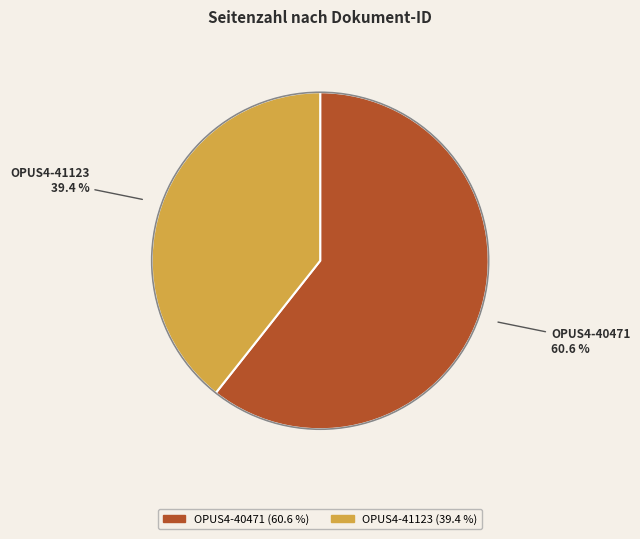

To the nearest percent, what percentage of the pie is OPUS4-41123?

39%